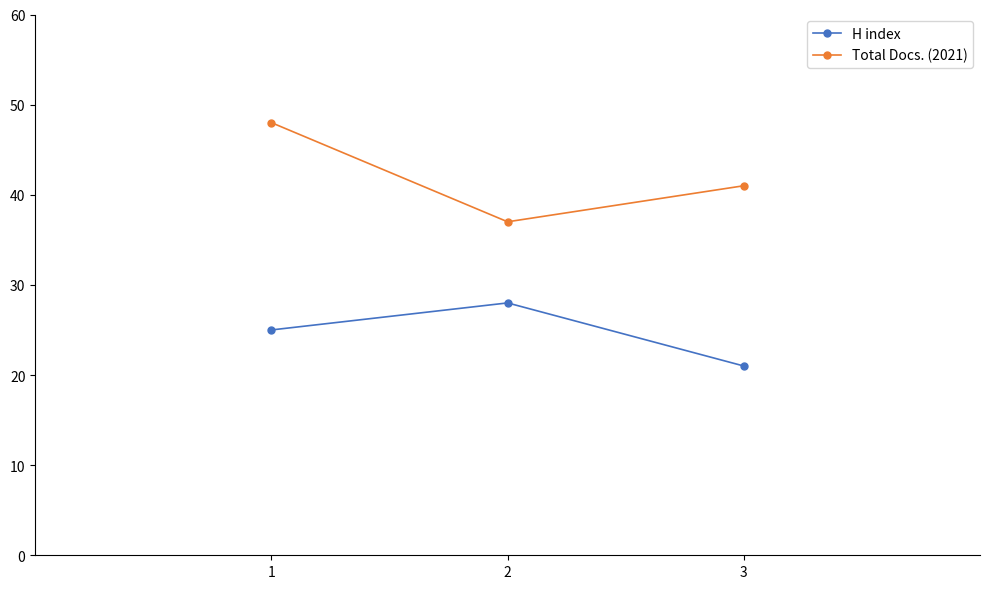

At which label does Total Docs. (2021) first exceed 41?

1